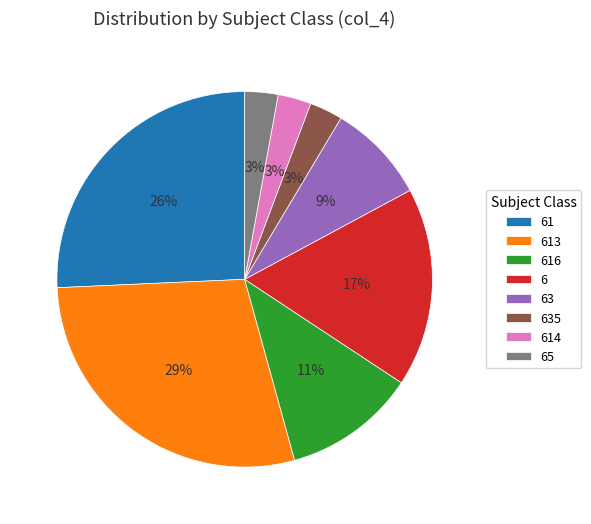

What is the ratio of the value at 614 to the value at 6?

0.2